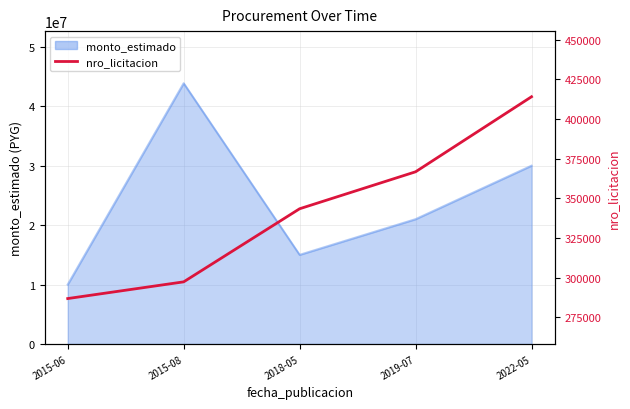

What is the value of the 4th point from the left?

366709